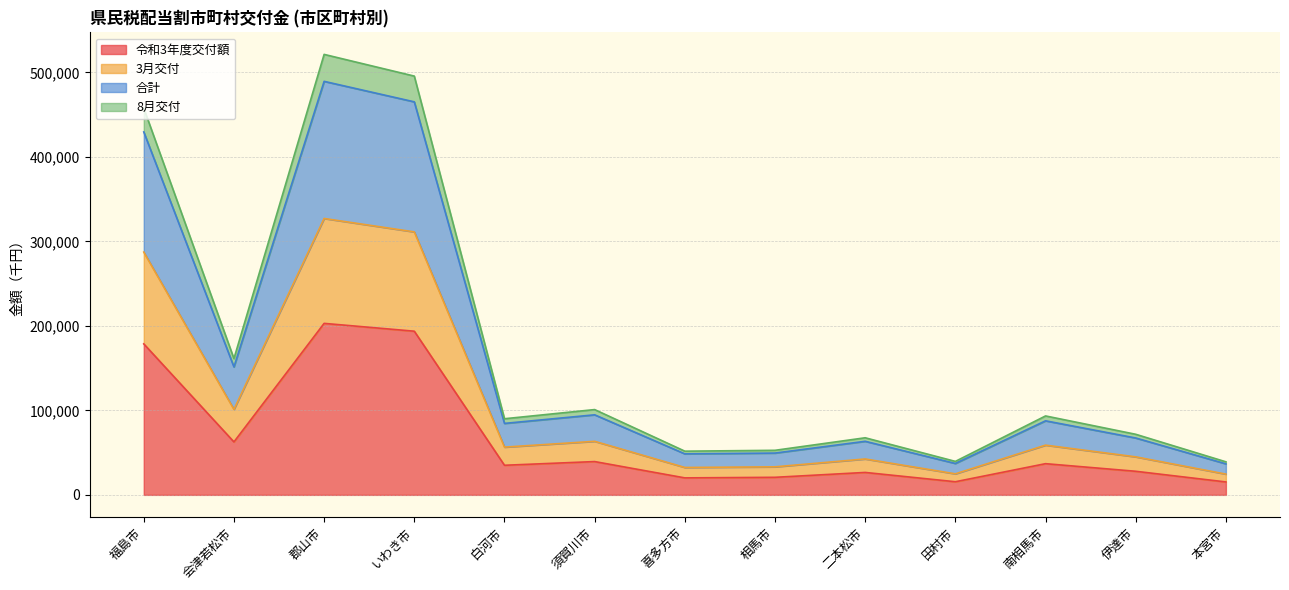

True or false: 令和3年度交付額 has a value of 193670 at いわき市.

True